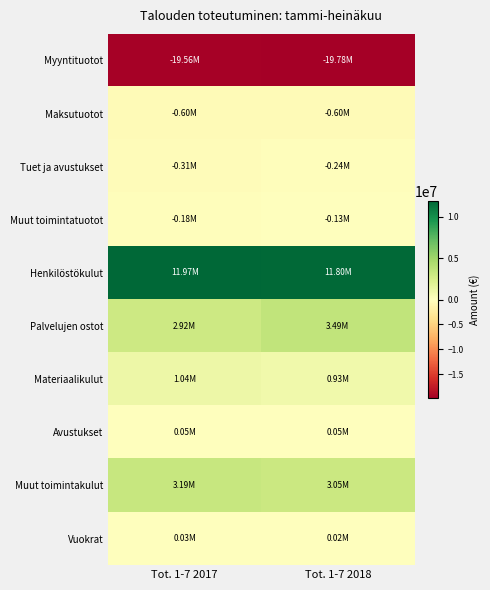

Which series has the largest range (max minus min)?

Palvelujen ostot